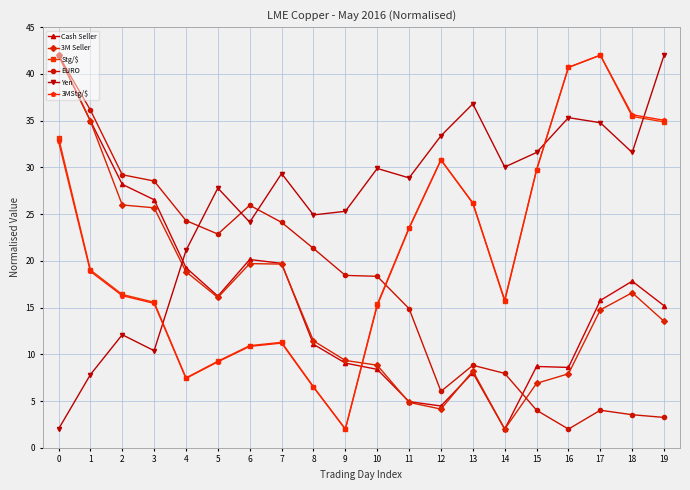

How many lines are shown in the chart?

6